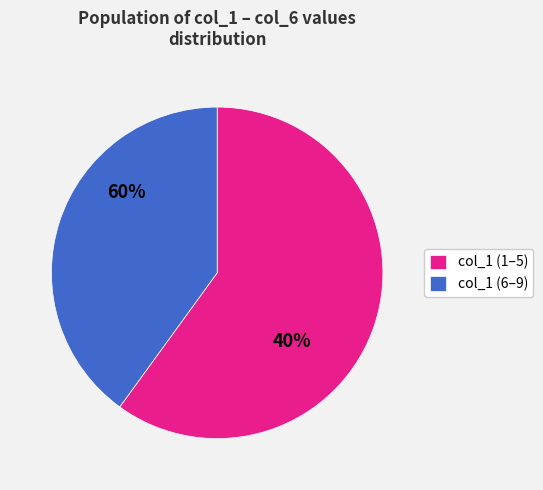

Which slice is the smallest?

1